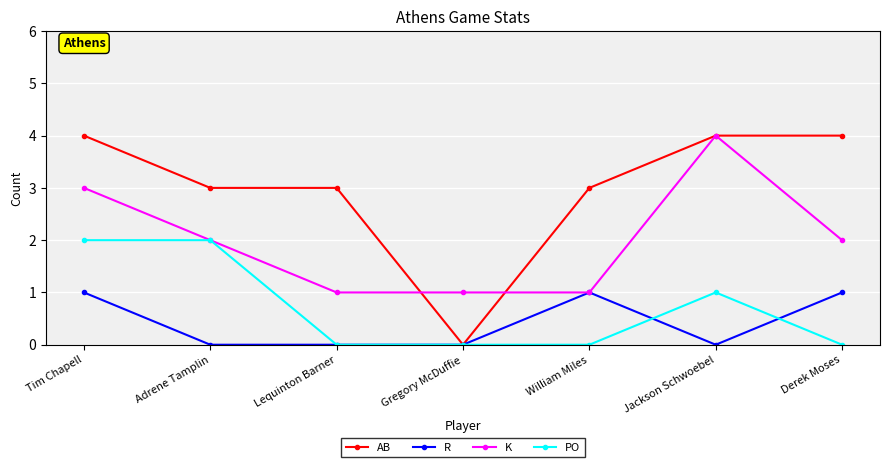

How many values in the K series are below 2?

3